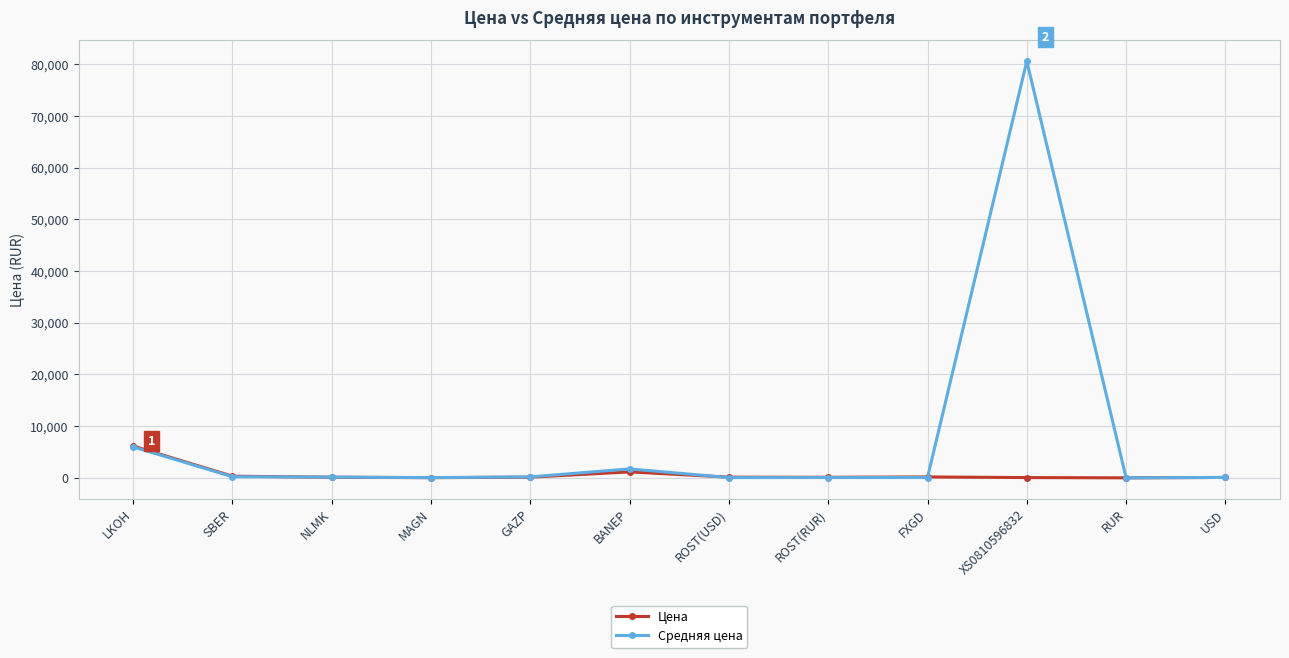

True or false: Средняя цена has more than 0 points higher than both neighbors.

True